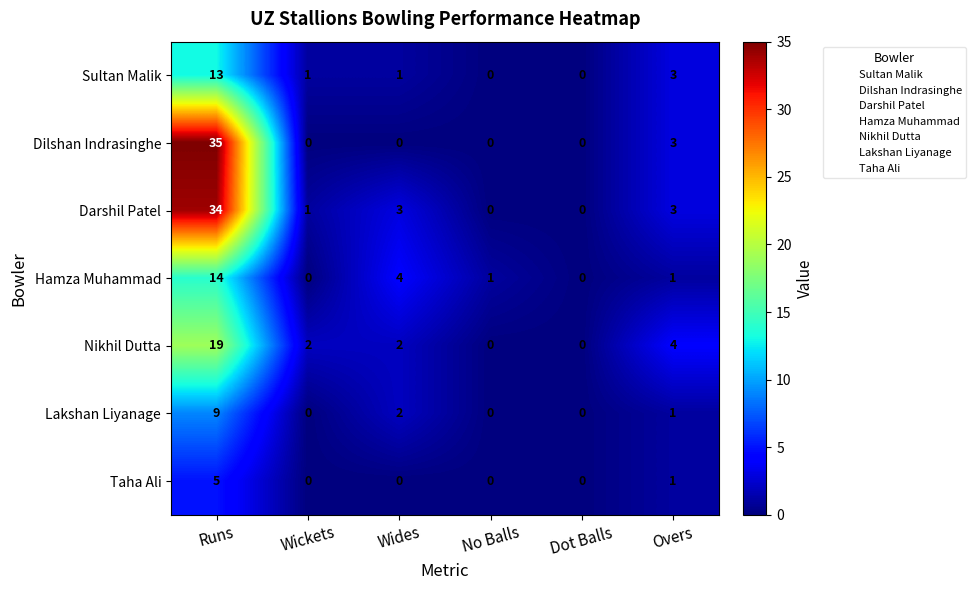

List the series in order of their peak value, lowest first.

Taha Ali, Lakshan Liyanage, Sultan Malik, Hamza Muhammad, Nikhil Dutta, Darshil Patel, Dilshan Indrasinghe